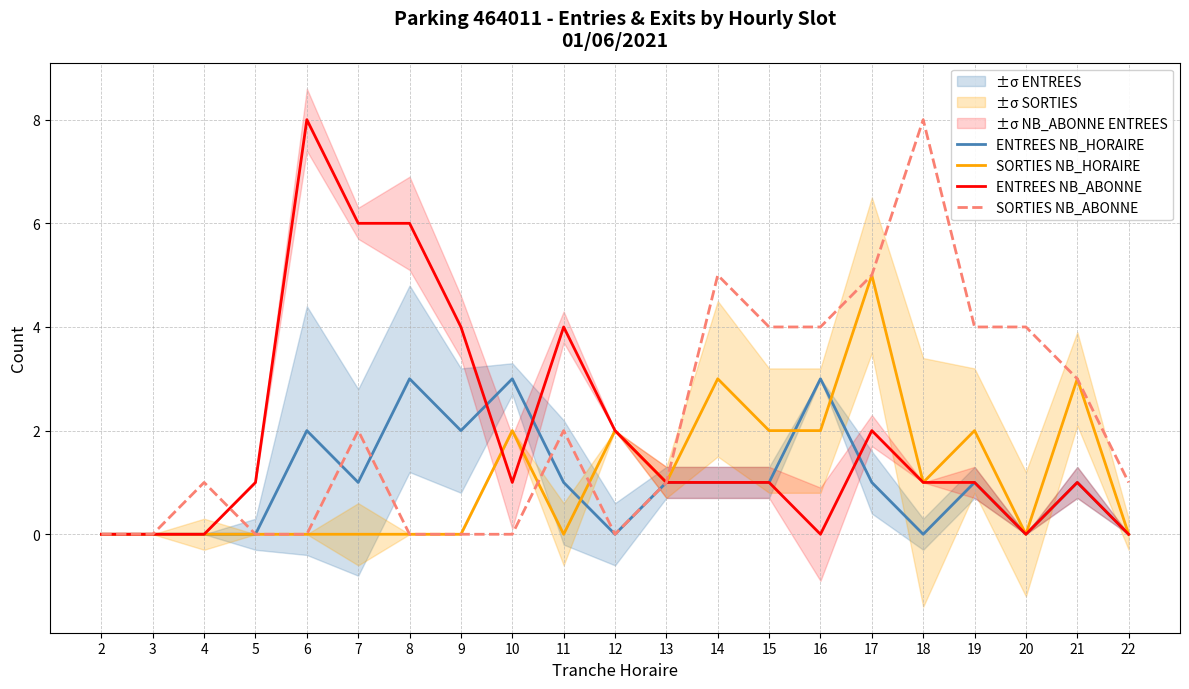

Which series has the largest total across all categories?

SORTIES NB_ABONNE